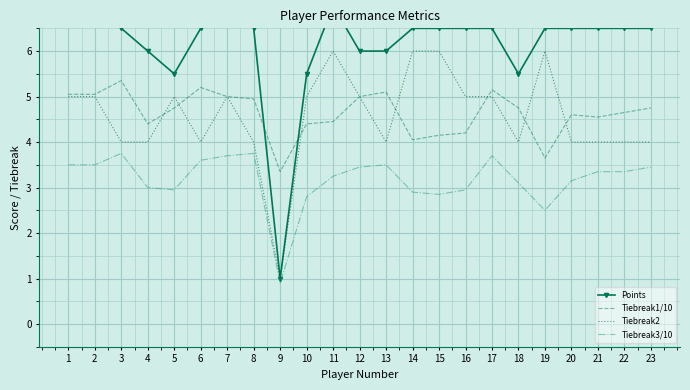

Which series has the widest spread of values?

Points